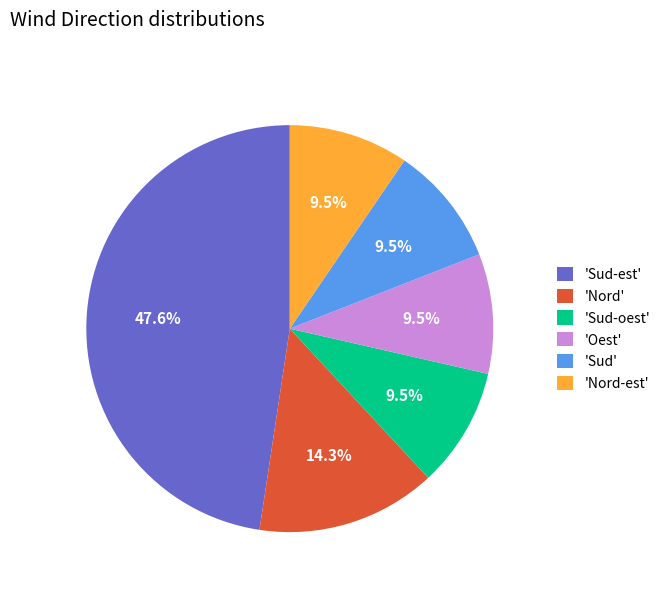

Count the number of slices in the pie.

6